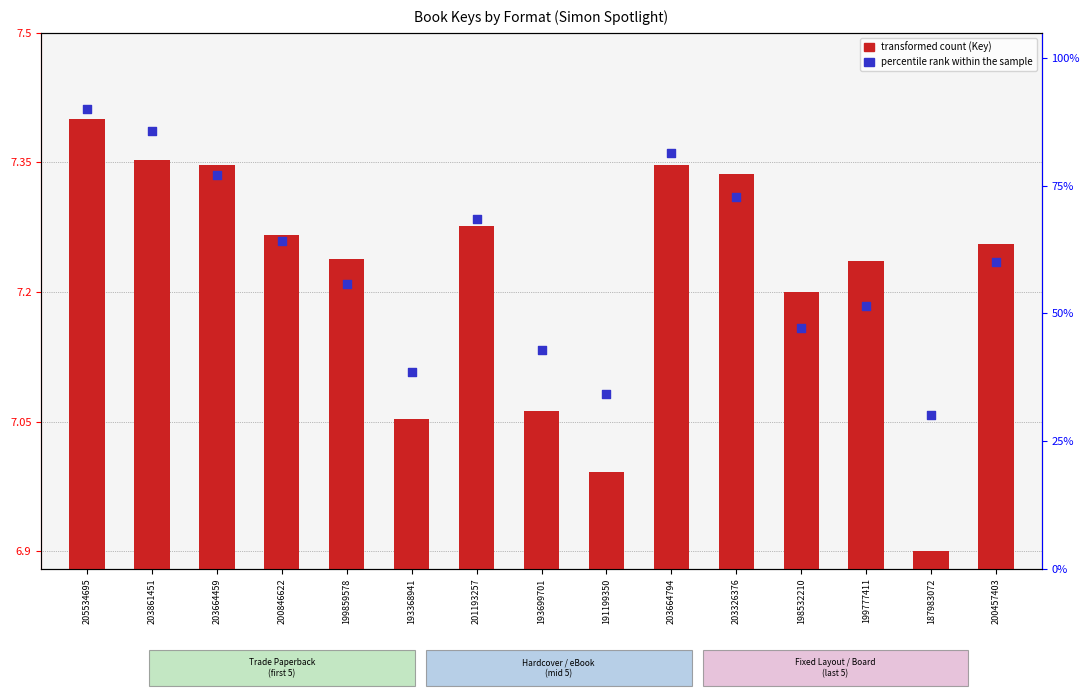

At which category is the sum across all series the highest?

205534695